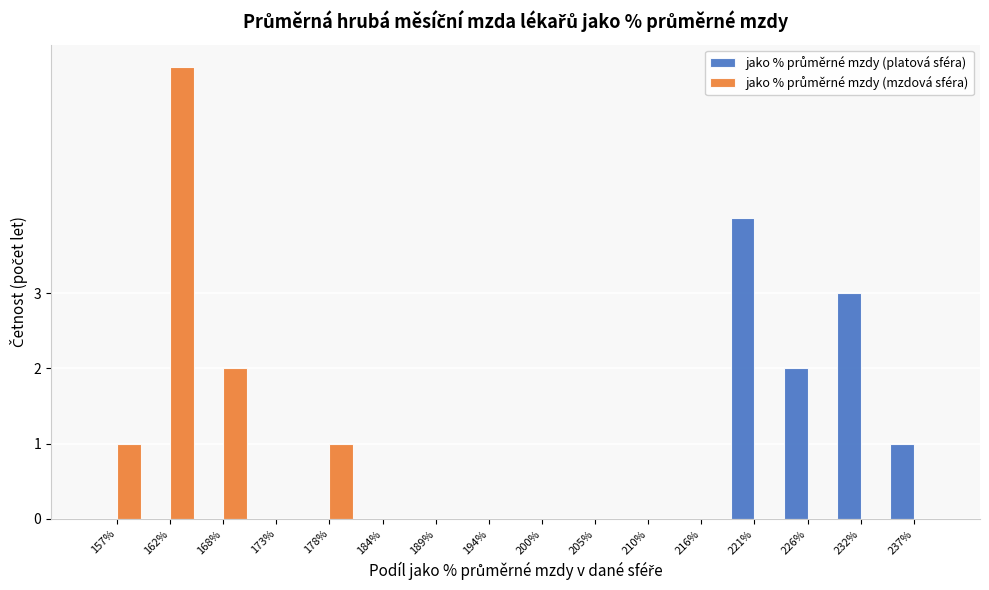

What is the total value across all series at 232%?

3